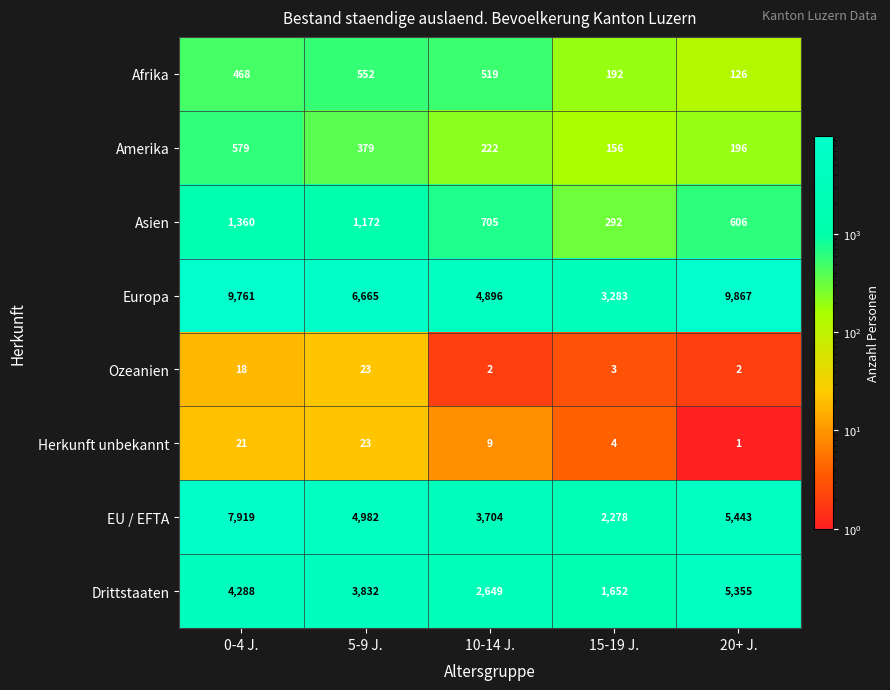

At how many categories does at least one series exceed 8166?

2